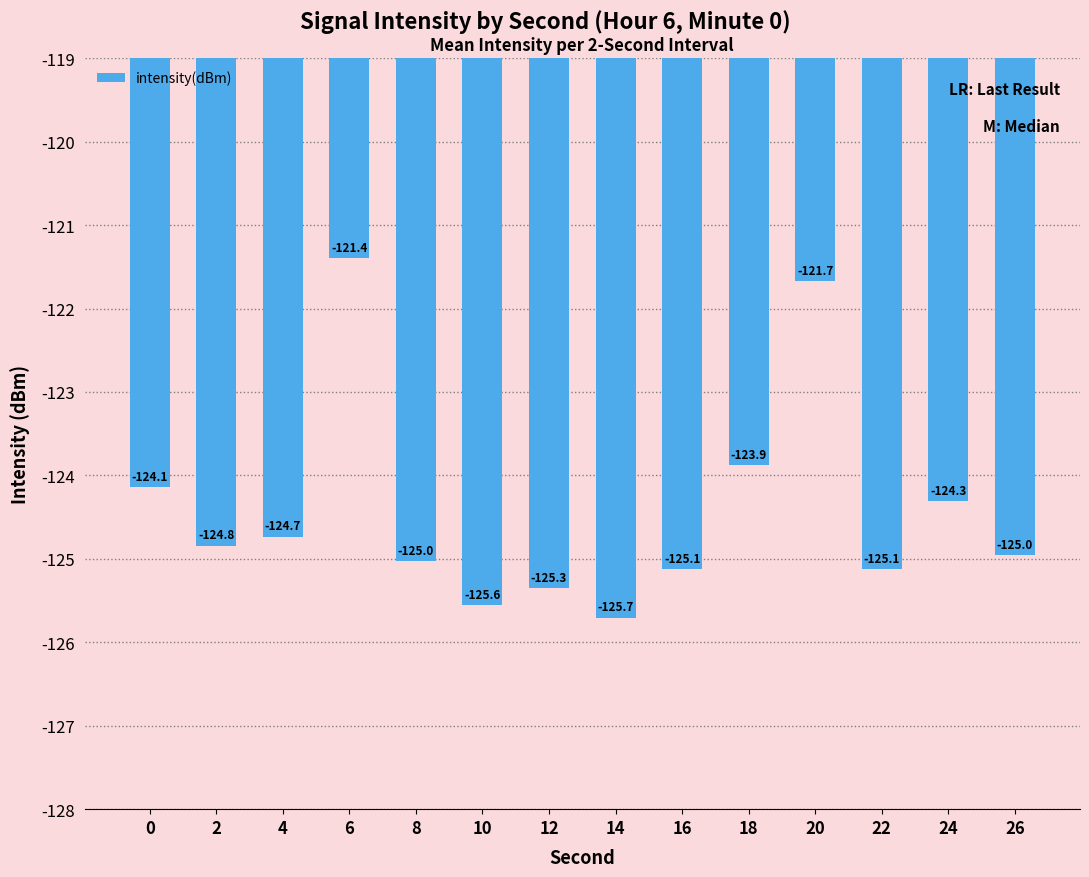

What is the smallest value displayed?

-125.7